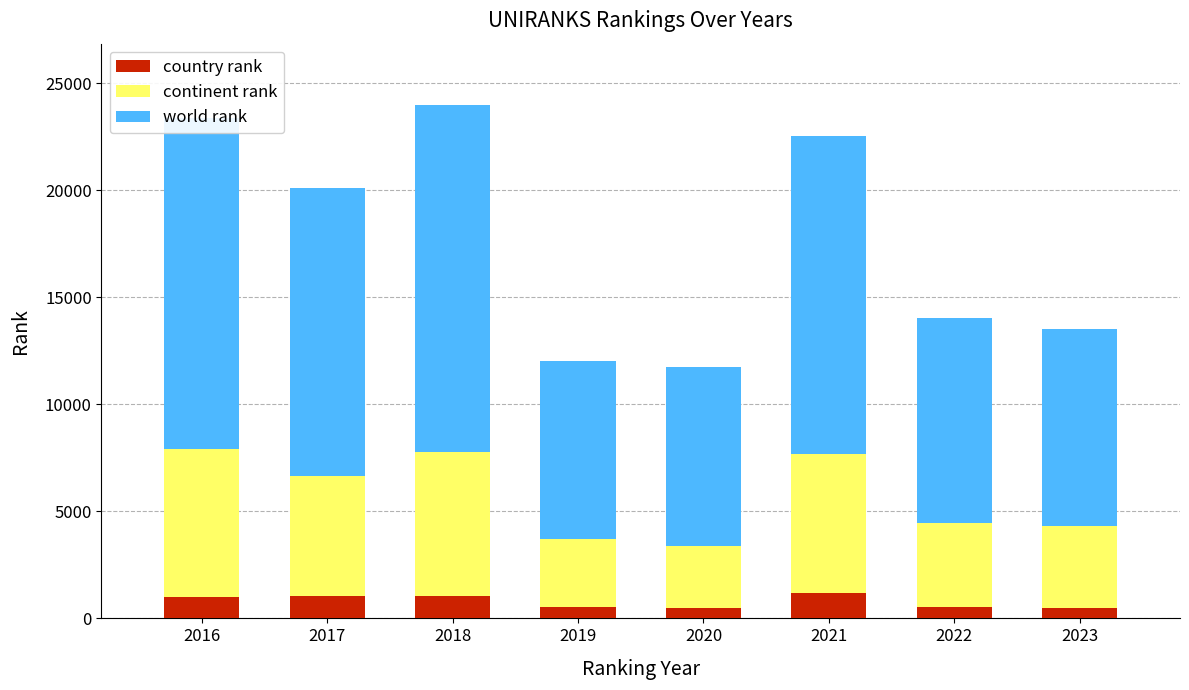

What is the sum of all country rank values?

6260